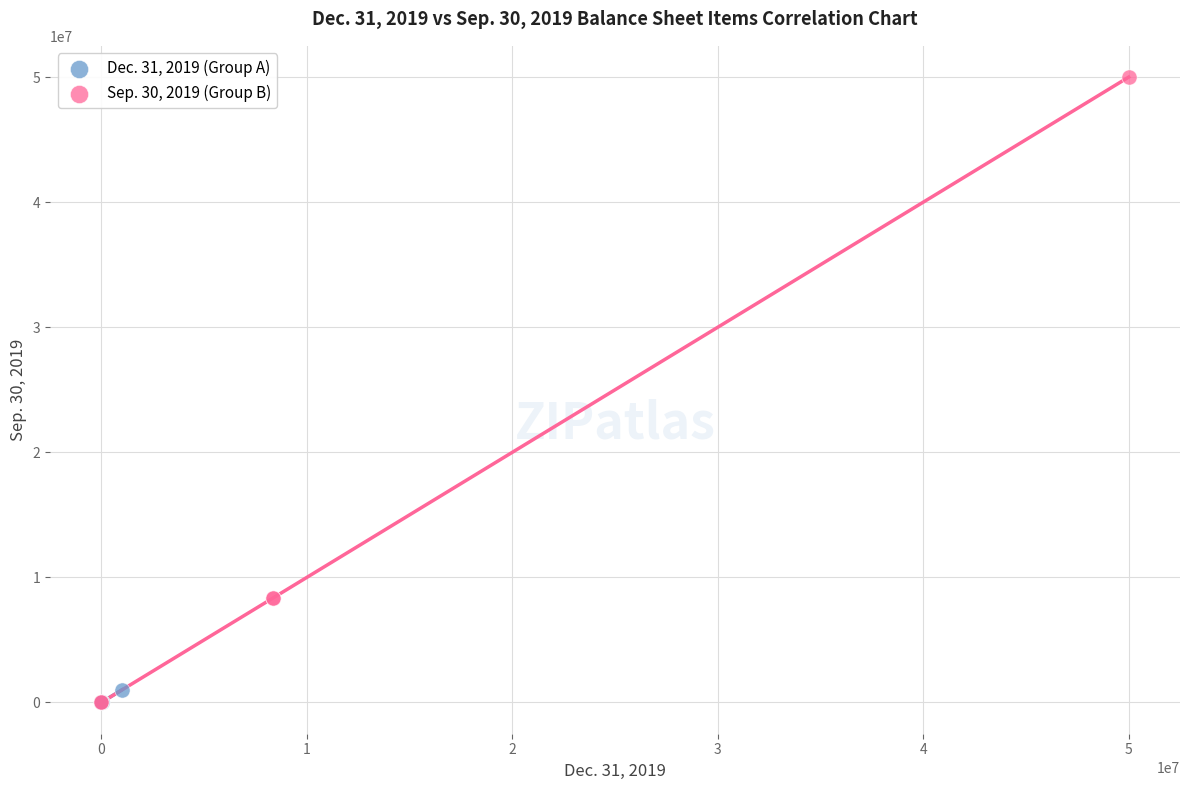

Which series has the widest spread of Y values?

Sep. 30, 2019 (Group B)